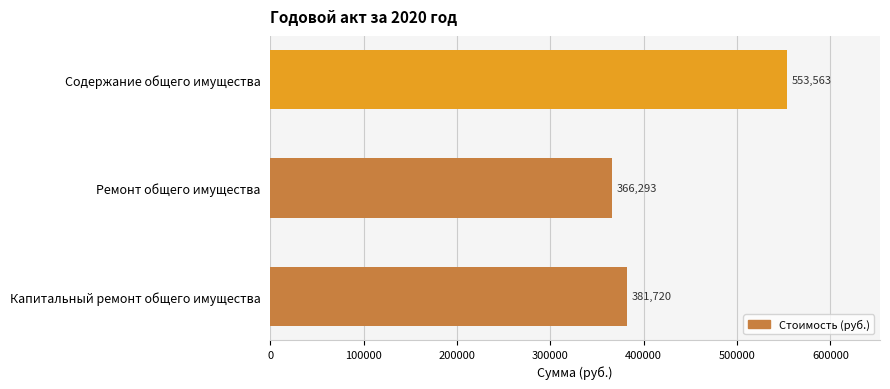

Rank the categories by value from lowest to highest.

Ремонт общего имущества, Капитальный ремонт общего имущества, Содержание общего имущества